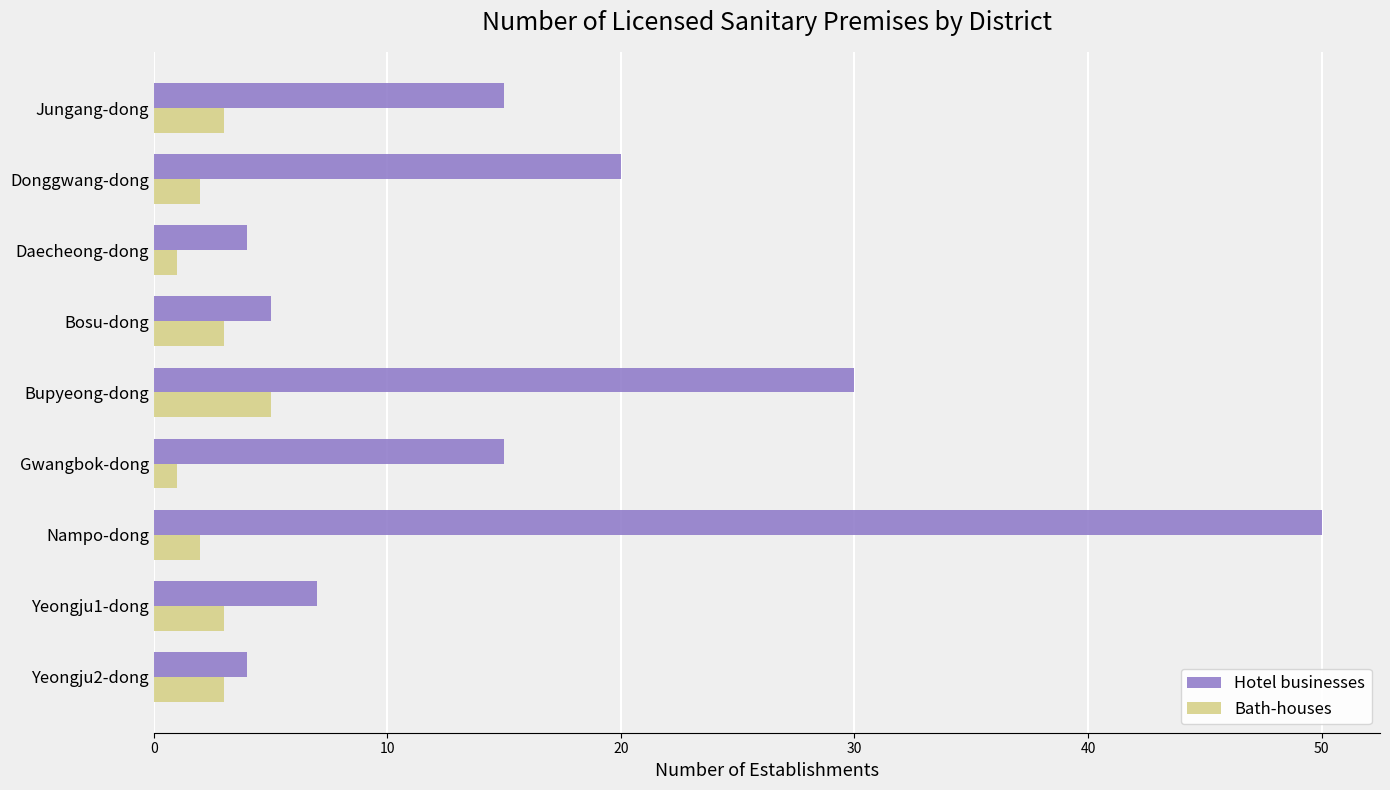

How many data points in Bath-houses are less than 3?

4